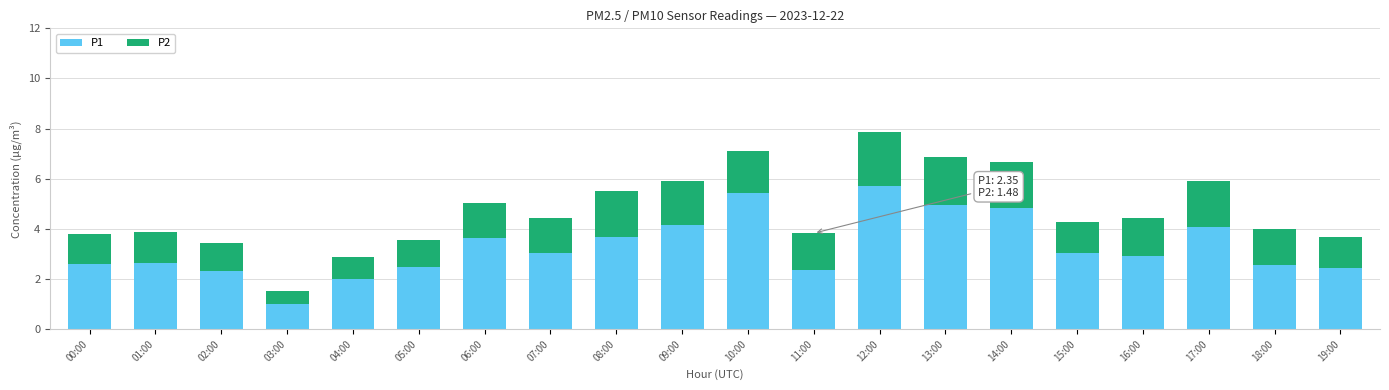

What is the sum of all P1 values?

65.9